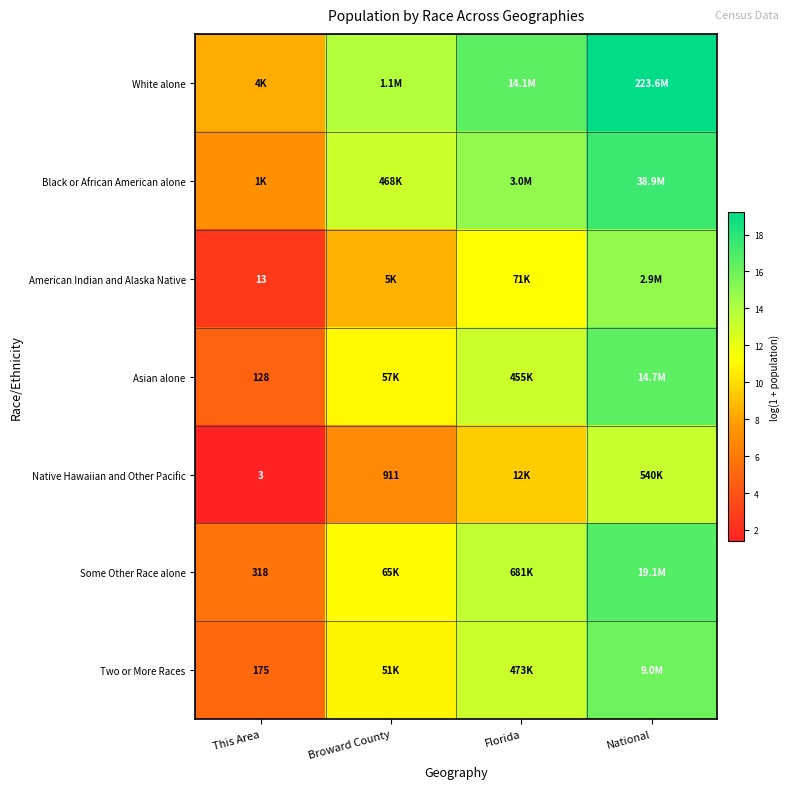

At which label is Asian alone closest to 10?

Broward County